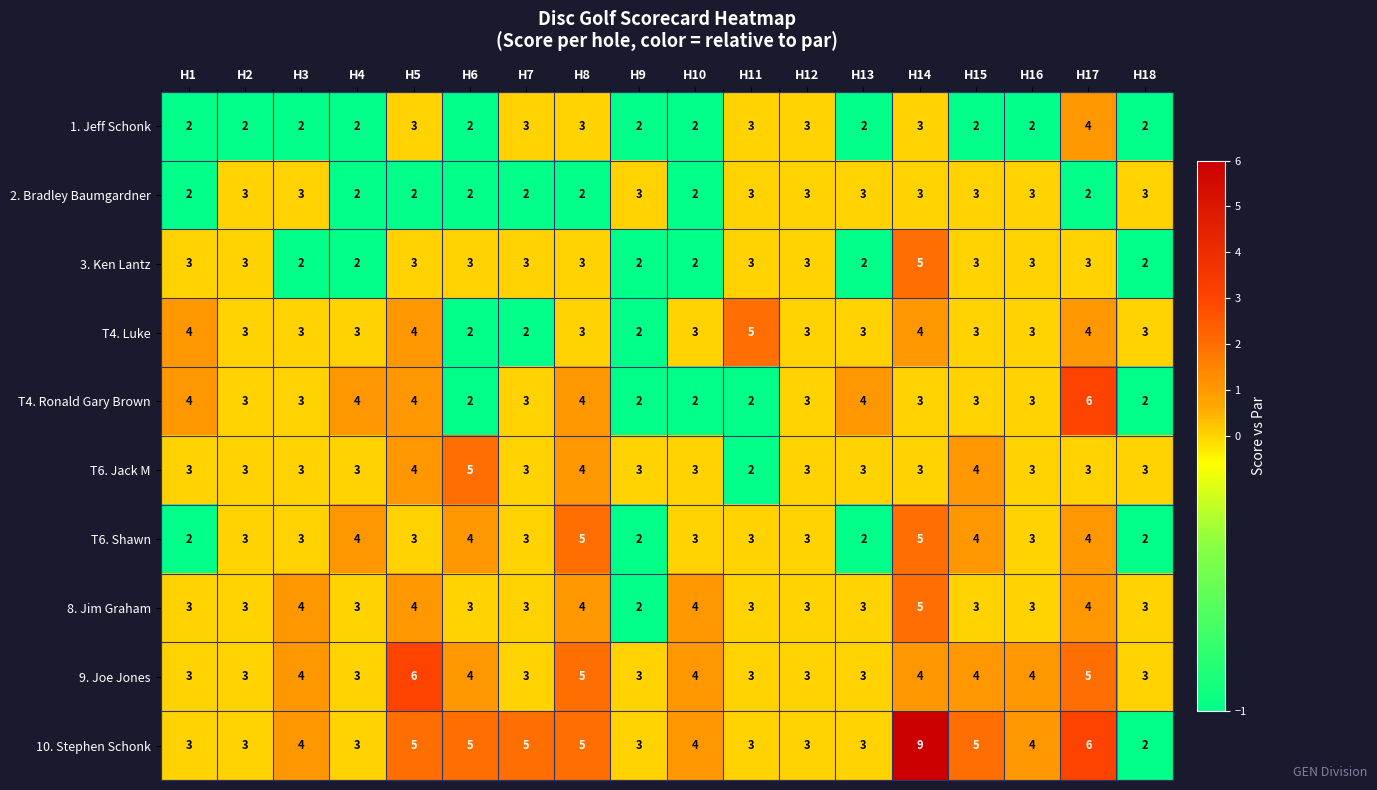

How many 8. Jim Graham values are between 3 and 4?

16